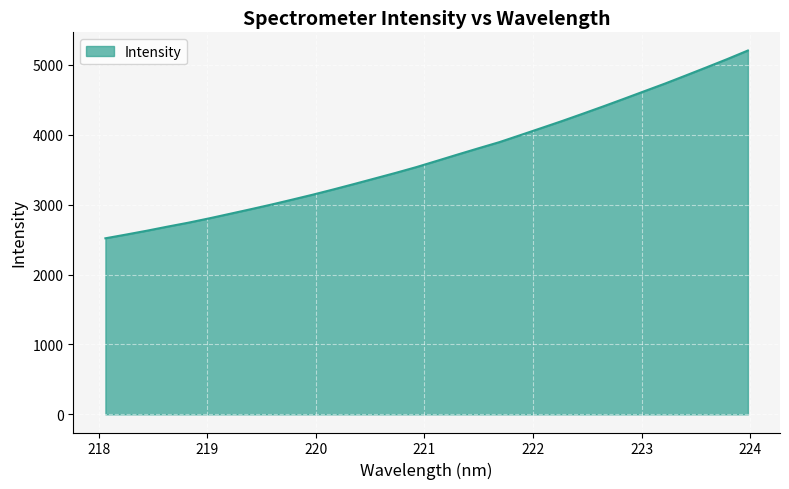

What is the greatest value displayed?

5205.6